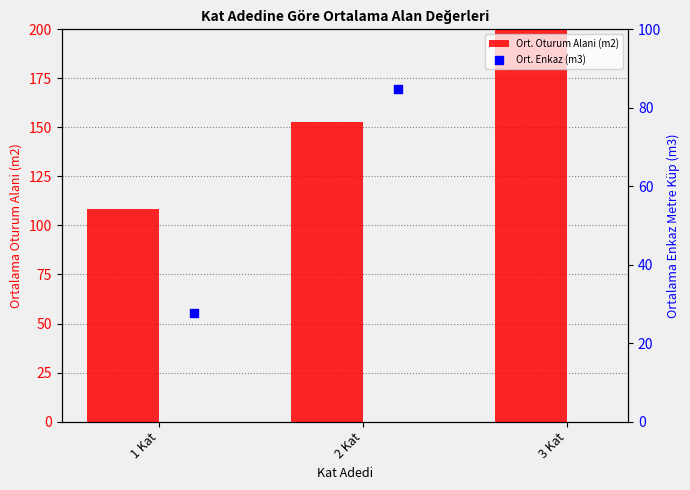

Which series reaches the minimum Y coordinate?

Ort. Enkaz (m3)